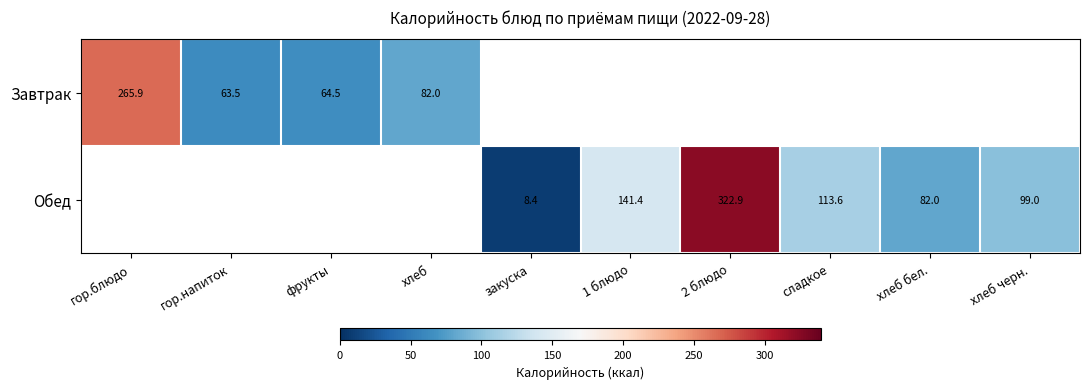

Where is Завтрак nearest to the value 164?

хлеб